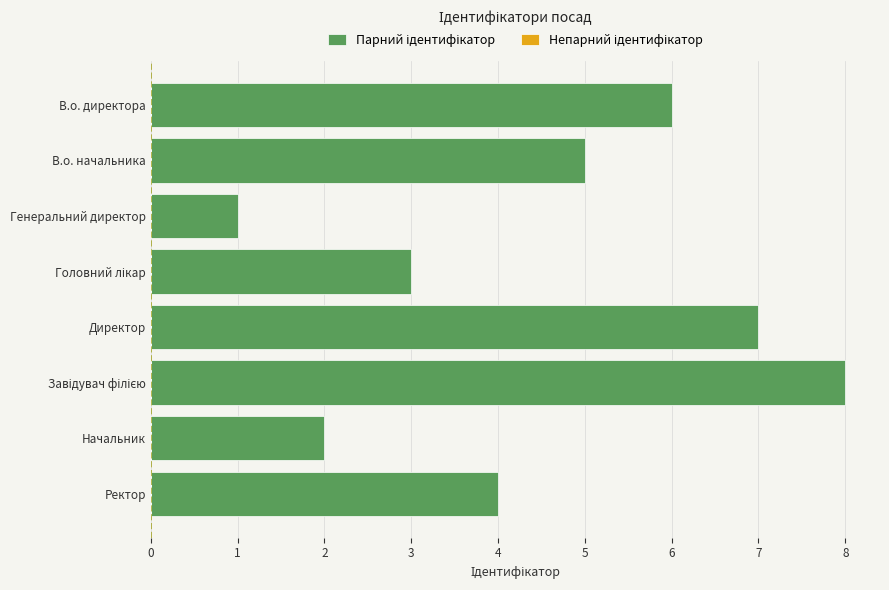

What is the difference between the maximum and minimum values?

7